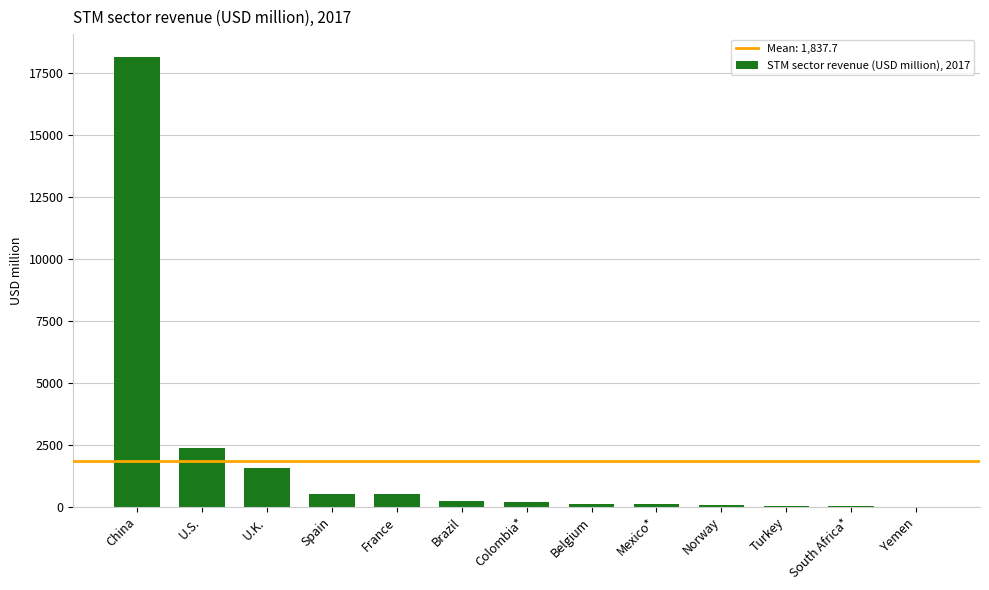

Between Turkey and U.K., which is larger?

U.K.